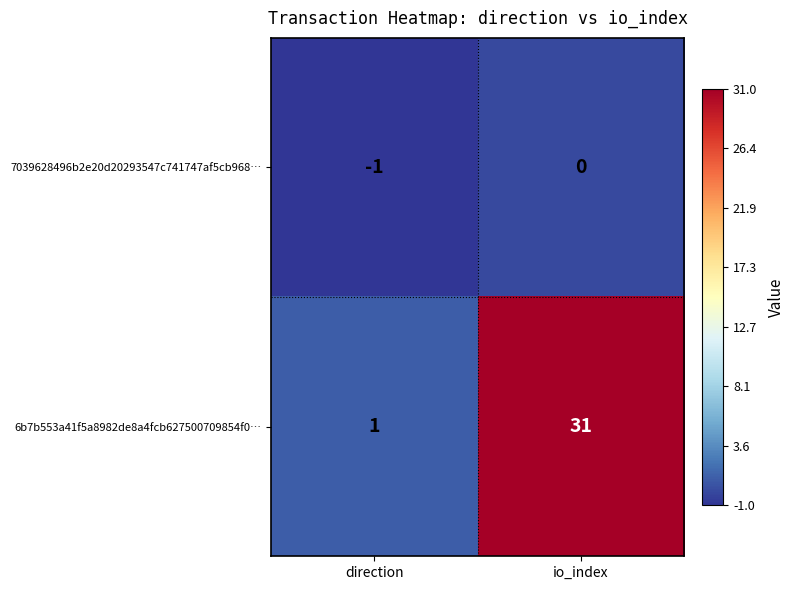

Reading left to right, transcribe all the data shown in this chart.

7039628496b2e20d20293547c741747af5cb968…: direction=-1	io_index=0
6b7b553a41f5a8982de8a4fcb627500709854f0…: direction=1	io_index=31